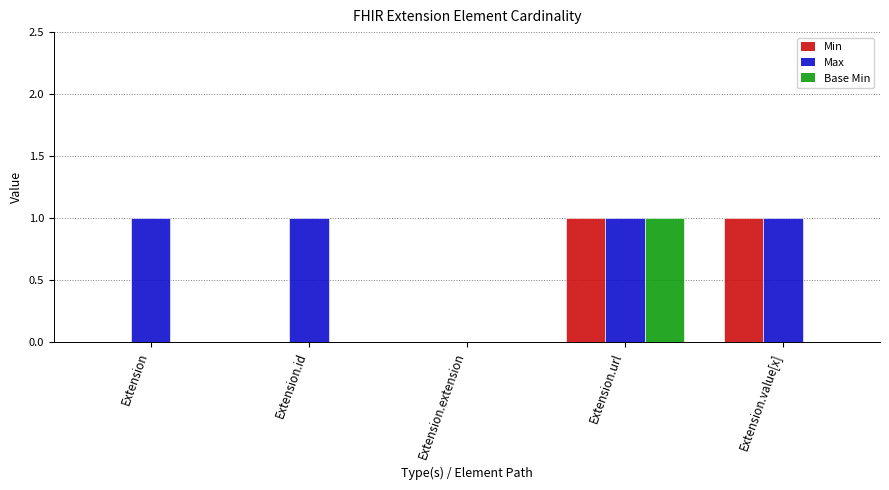

Between Extension.id and Extension.value[x], which series saw the biggest shift?

Min